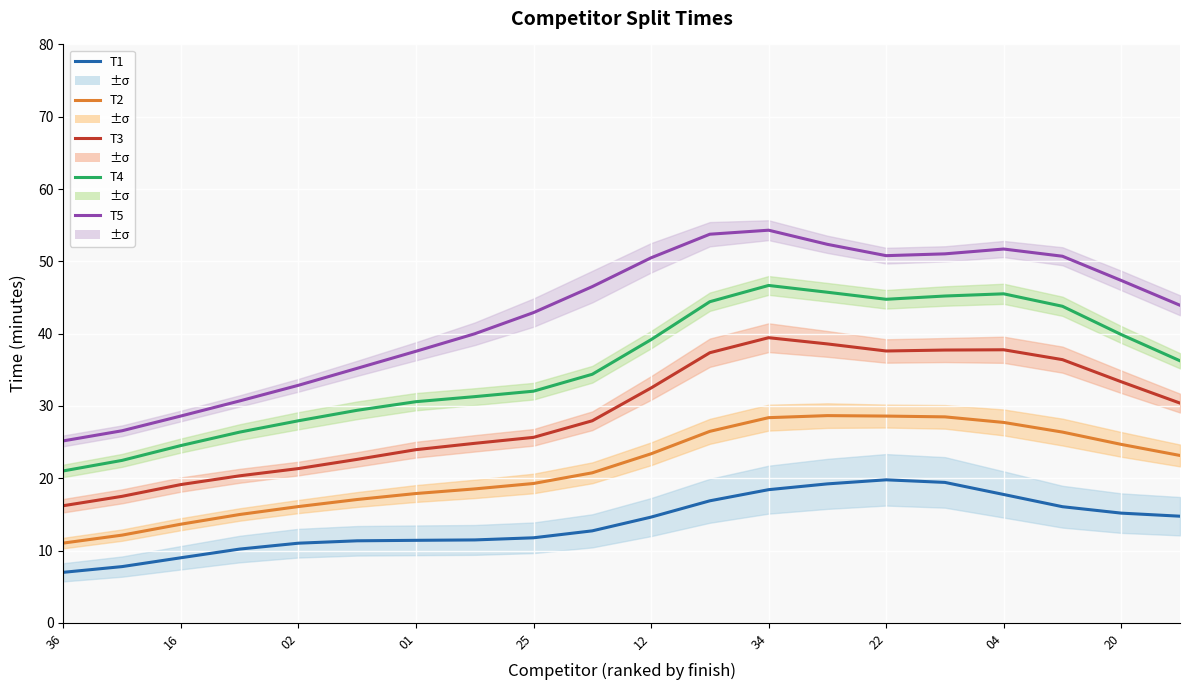

How many values in the T3 series exceed 30?

10